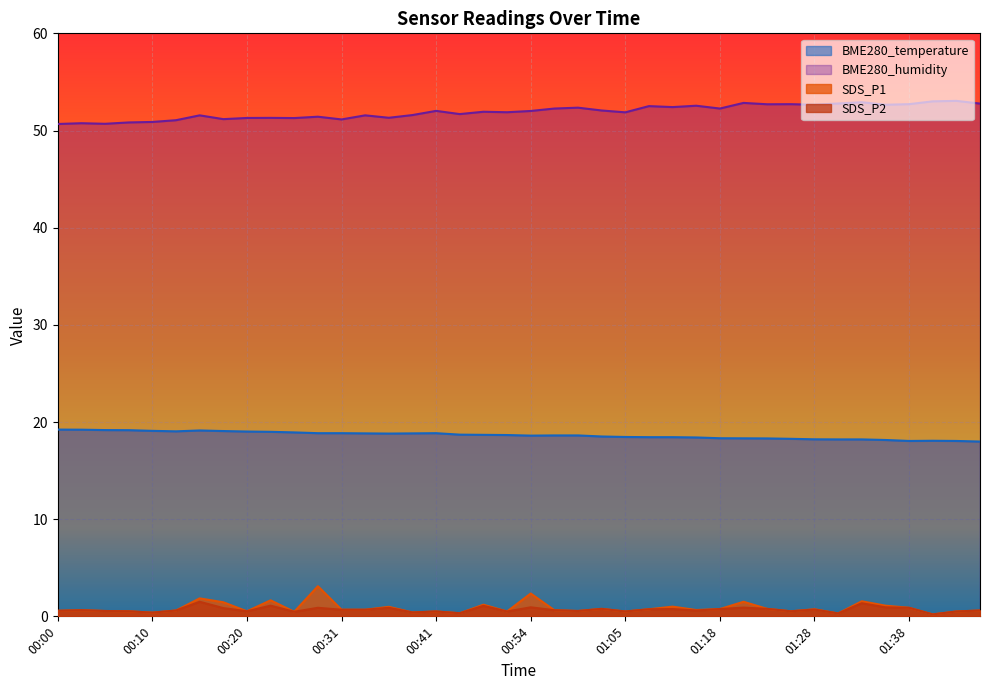

Which series has the largest range (max minus min)?

SDS_P1